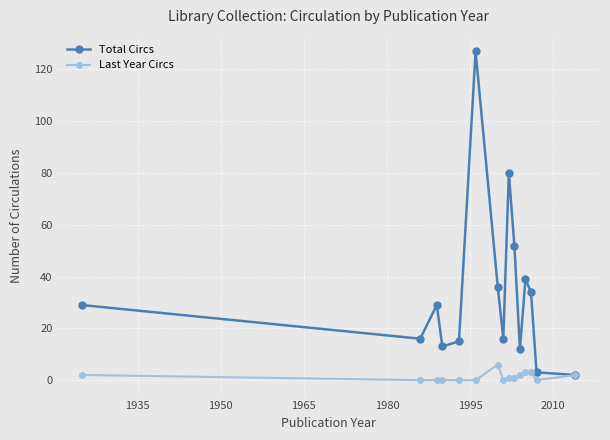

Which series has the largest total across all categories?

Total Circs